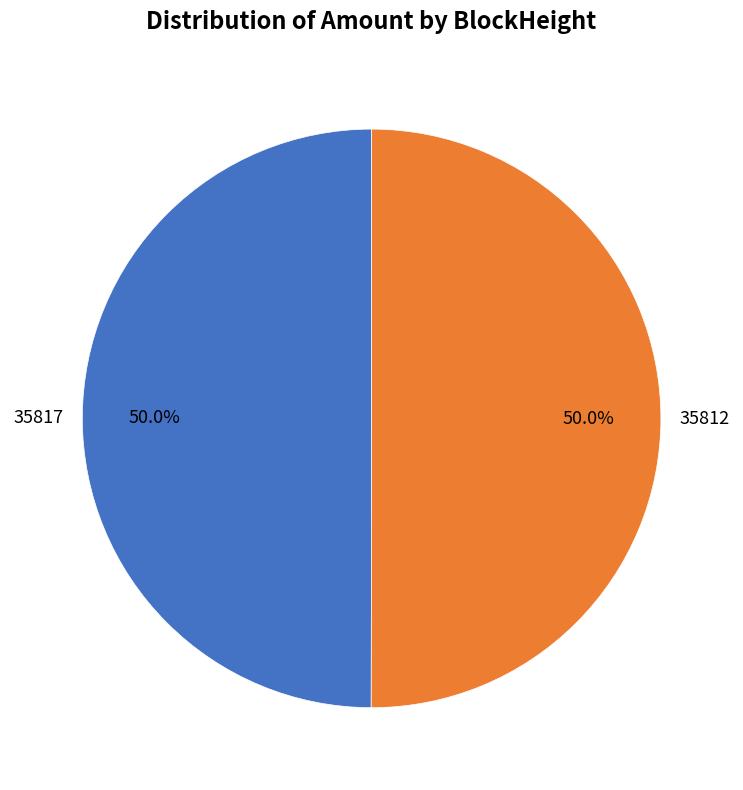

How many segments does this pie chart have?

2